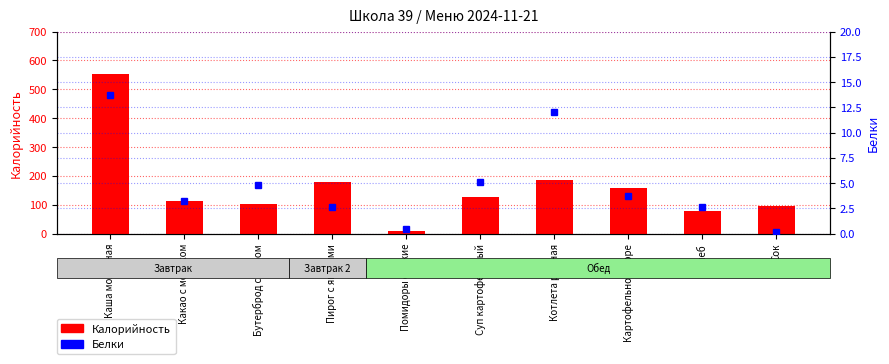

What is the difference between the maximum and minimum values in the Калорийность series?

544.6